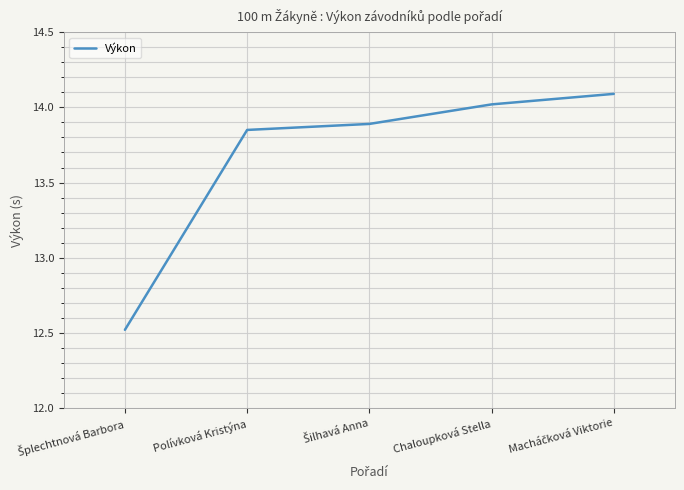

True or false: the data shows 21.7 at Chaloupková Stella.

False